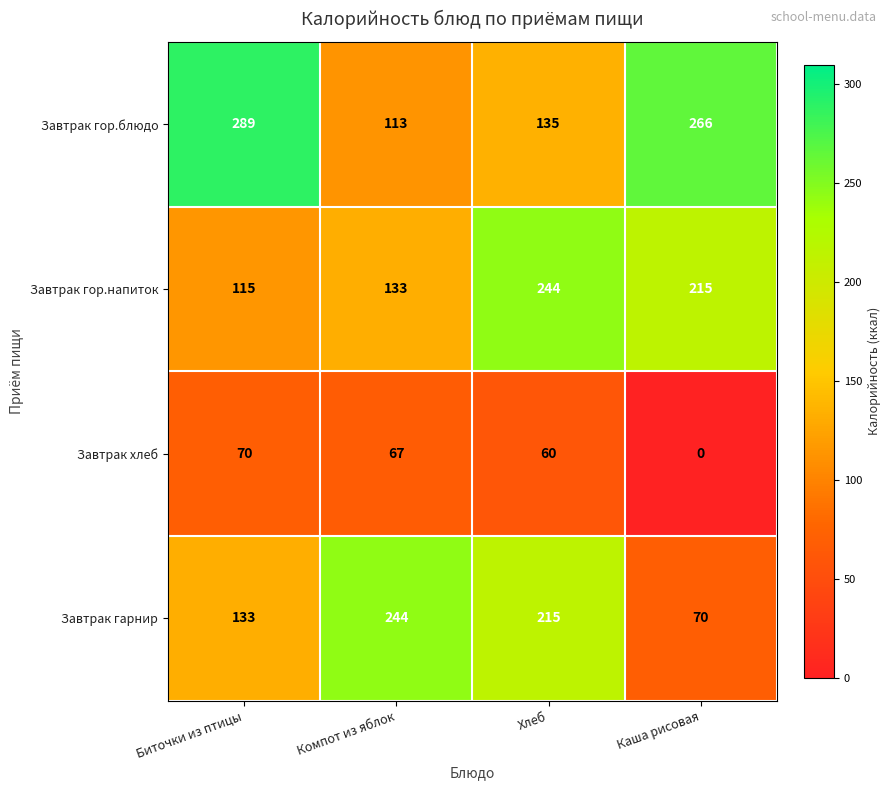

Which series changed the most between Хлеб and Каша рисовая?

Завтрак гарнир